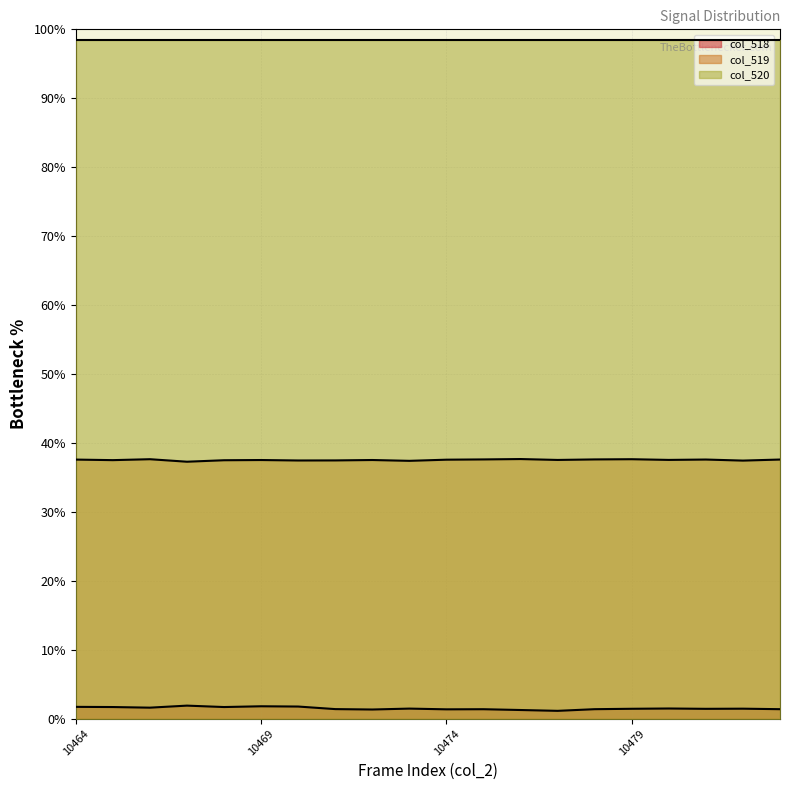

Which series has the largest total across all categories?

col_520